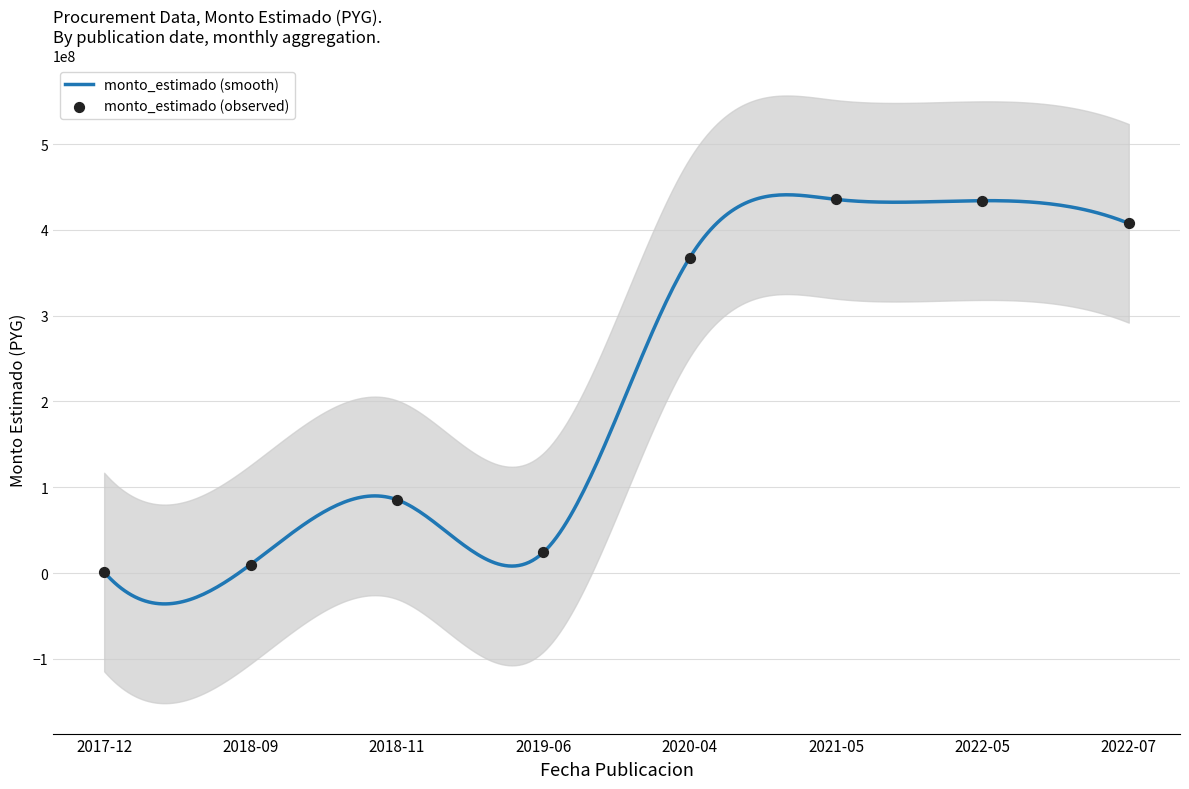

Which has a higher value, 2021-05 or 2022-07?

2021-05